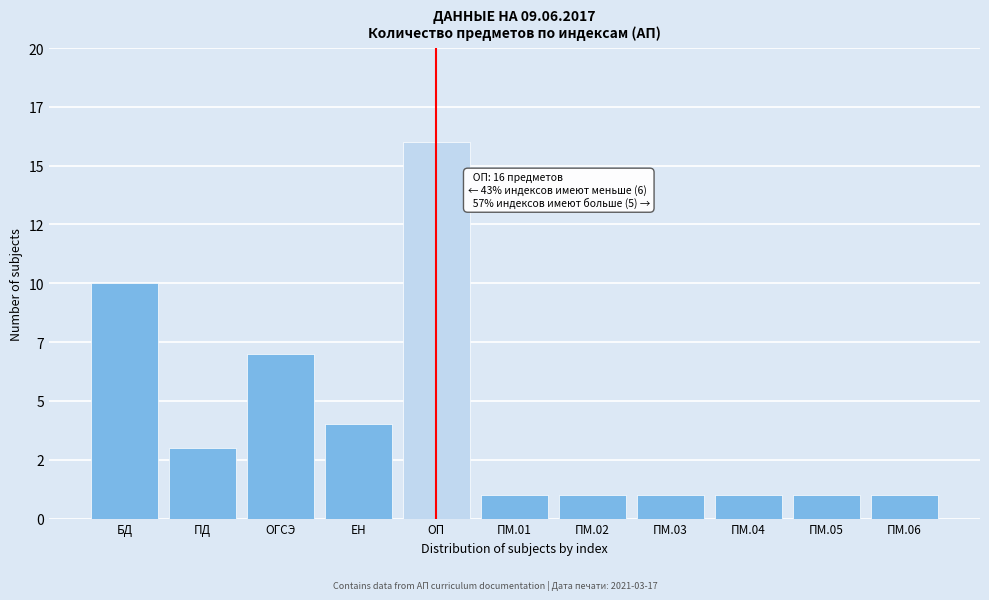

Does the chart contain any negative values?

No